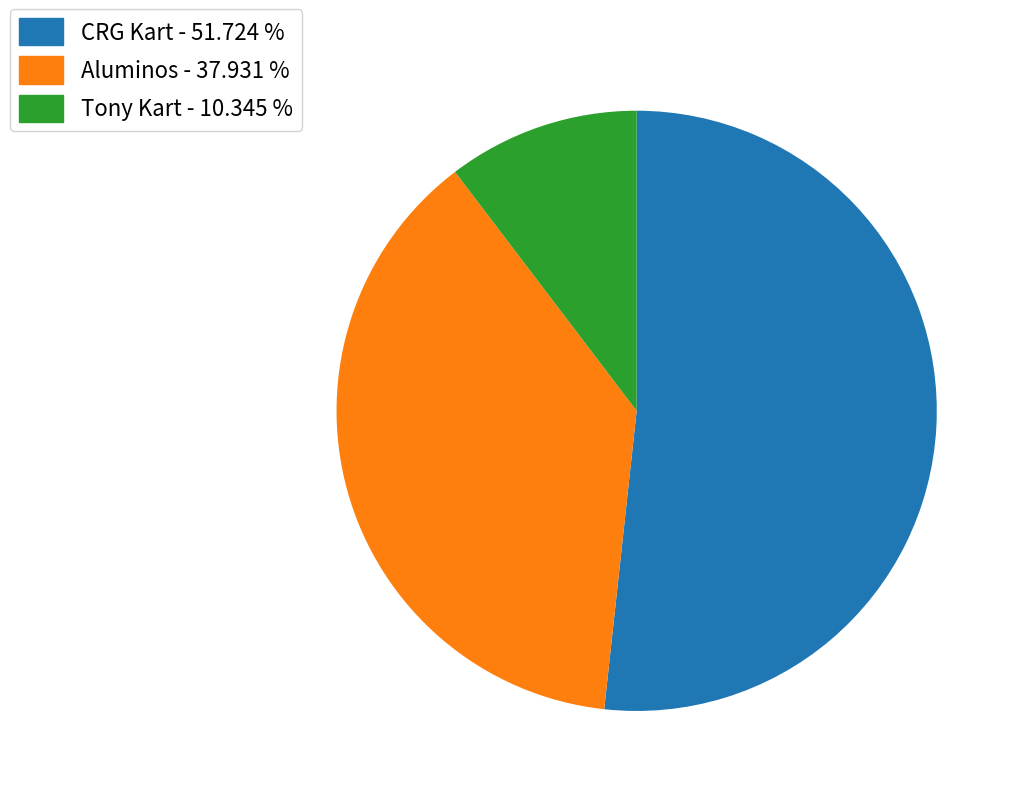

Rank the categories by value from lowest to highest.

Tony Kart - 10.345 %, Aluminos - 37.931 %, CRG Kart - 51.724 %